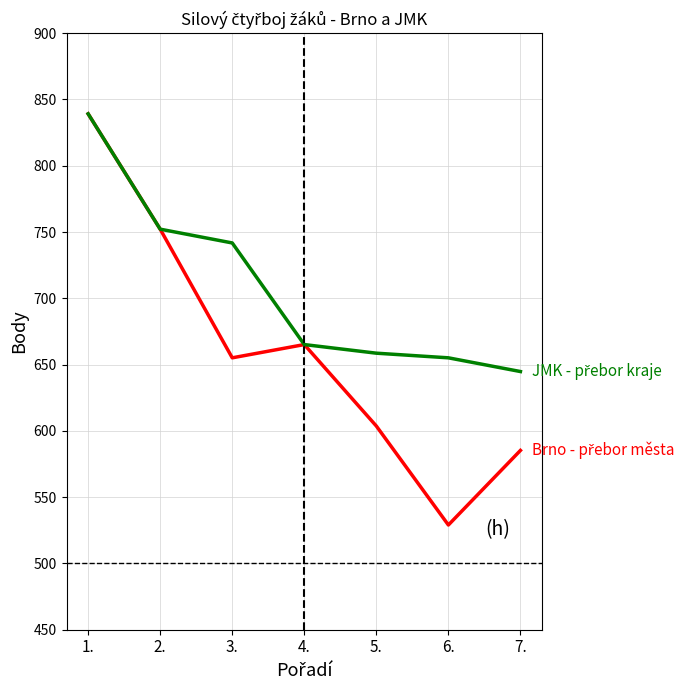

What is the total value across all series at 2.?

1504.3